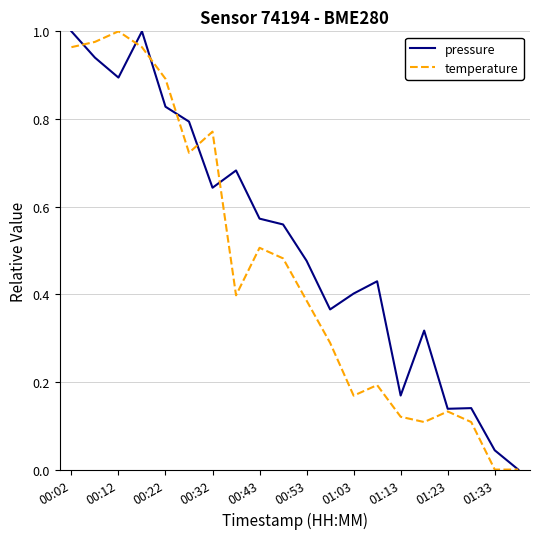

List the series in order of their overall mean, lowest first.

temperature, pressure